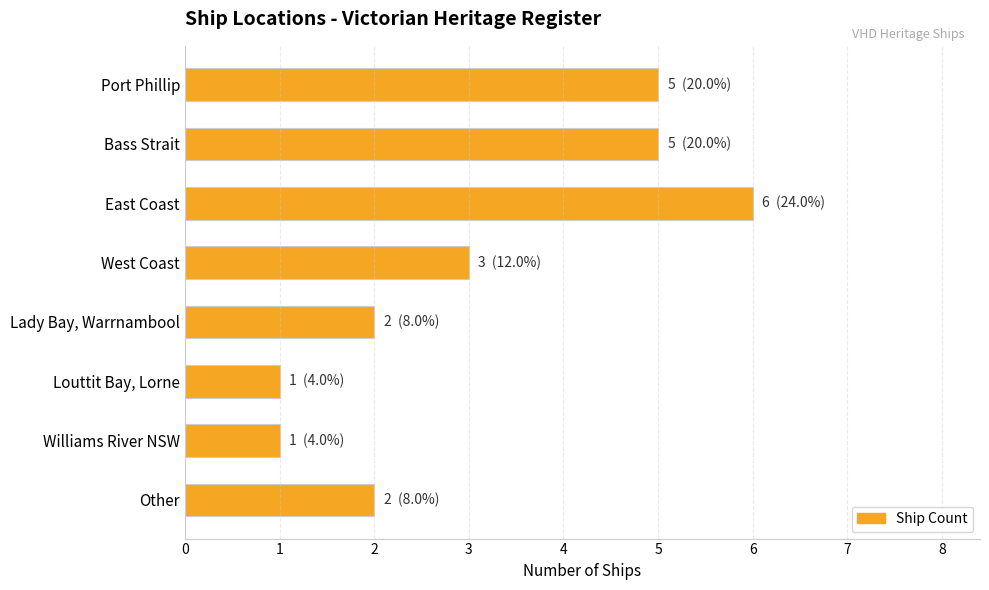

Which label corresponds to the largest value in the chart?

East Coast